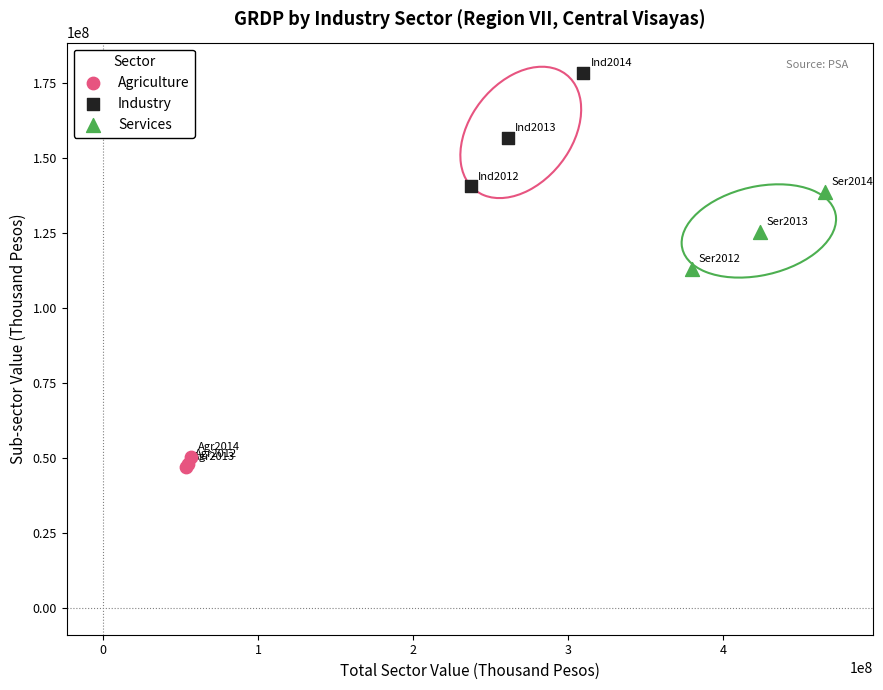

Which series contains the lowest Y value?

Agriculture